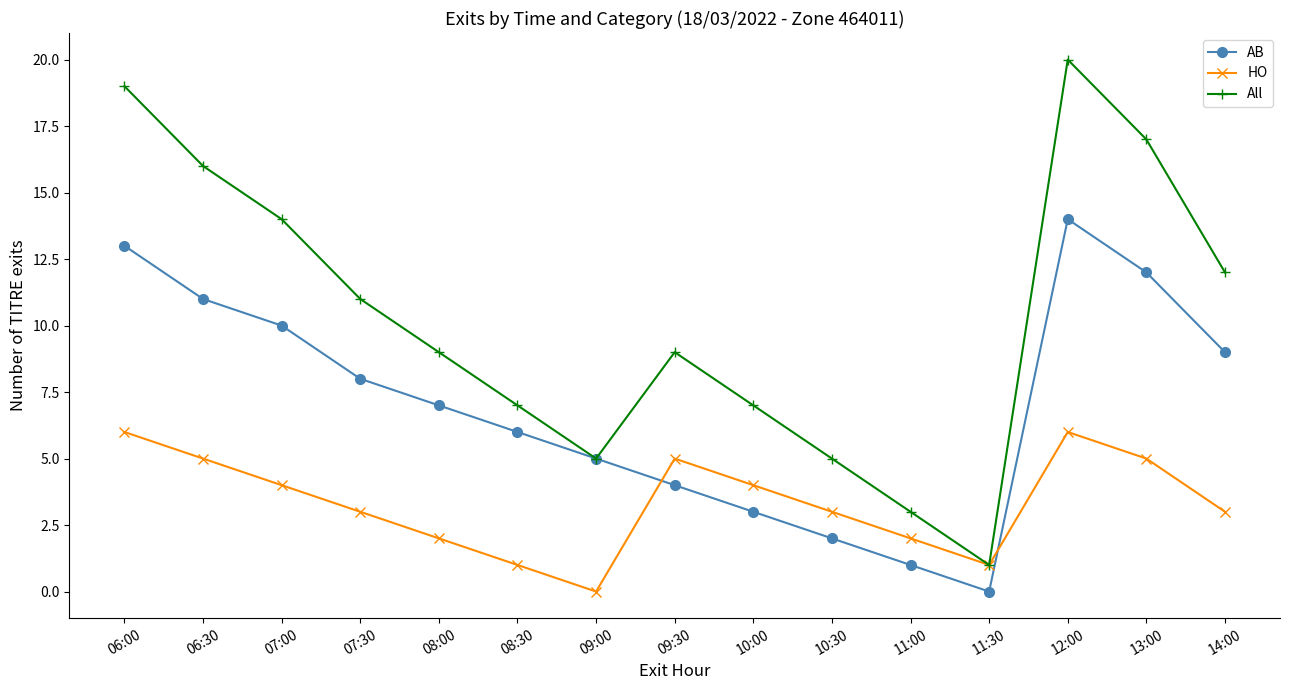

At which label does HO reach its minimum?

09:00